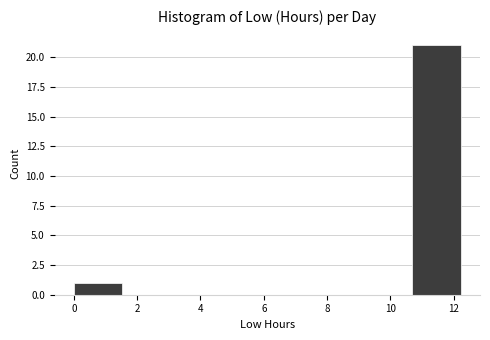

How tall is the bar that spans 10.6 to 12.2 on the x-axis? Neither the bar edges nor the heights are printed on the chart, so give them approximately, as read against the axes.

21